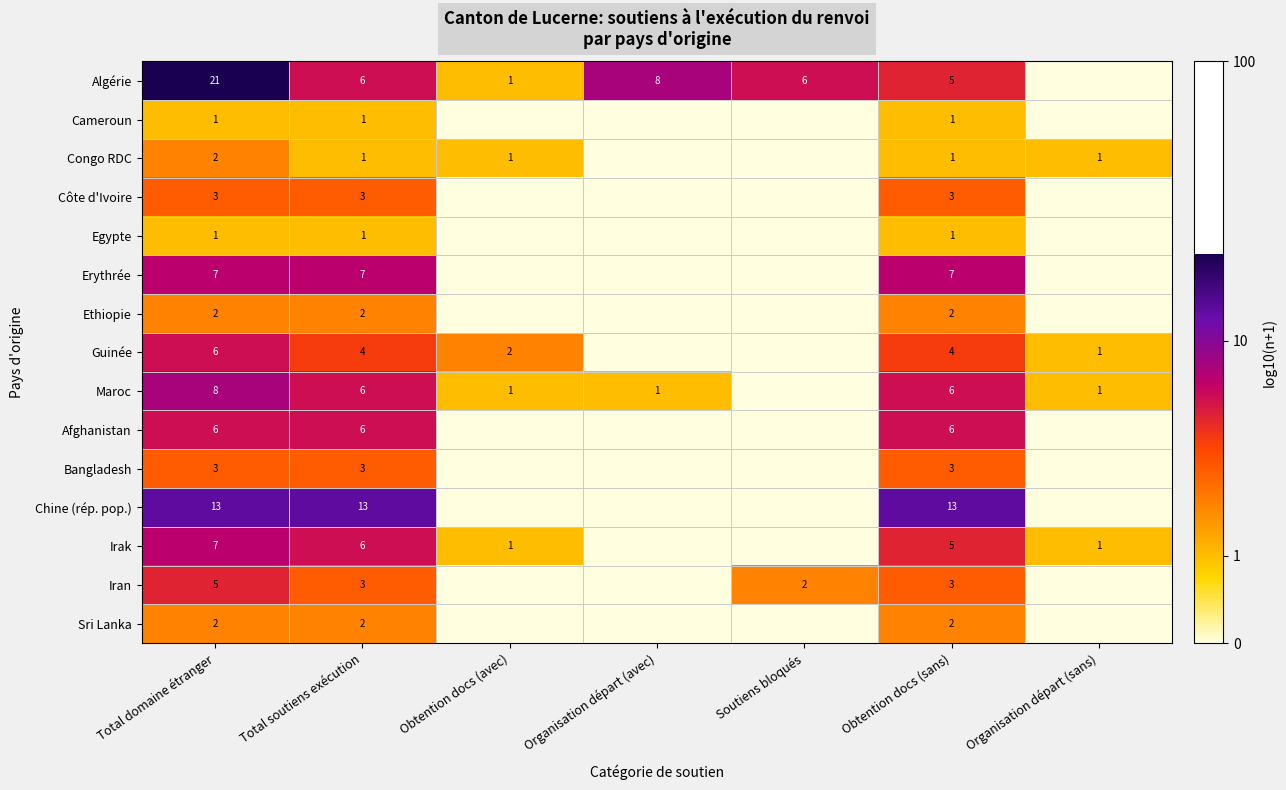

The value of Chine (rép. pop.) at Total soutiens exécution is 20. True or false?

False